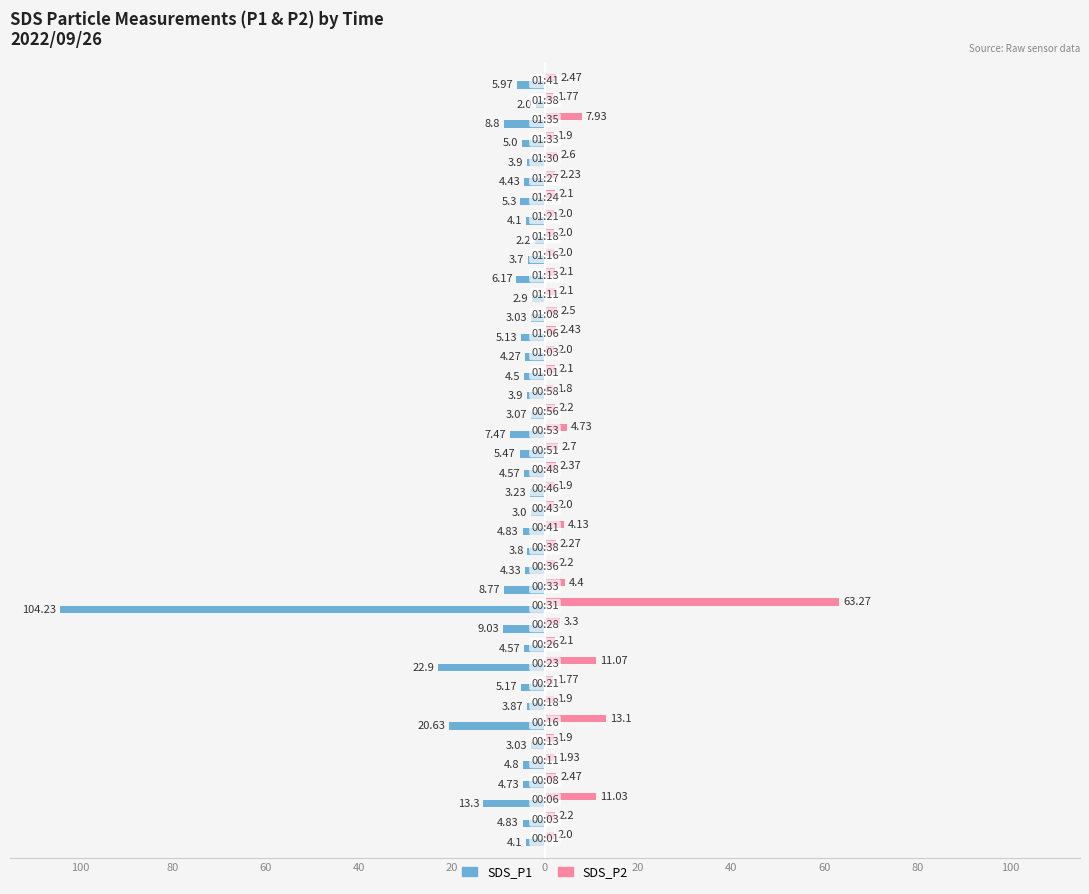

What are all the series names shown in the legend?

SDS_P1, SDS_P2